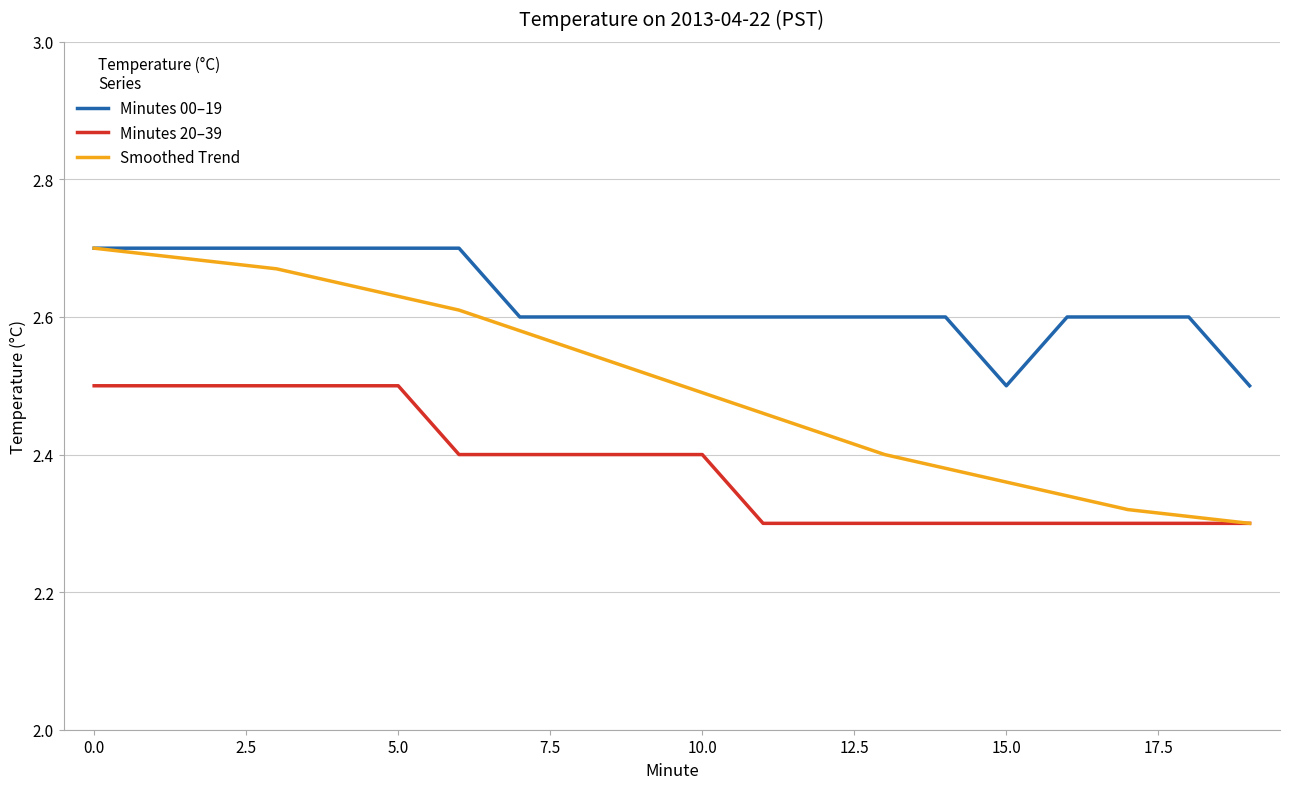

How many lines are shown in the chart?

3